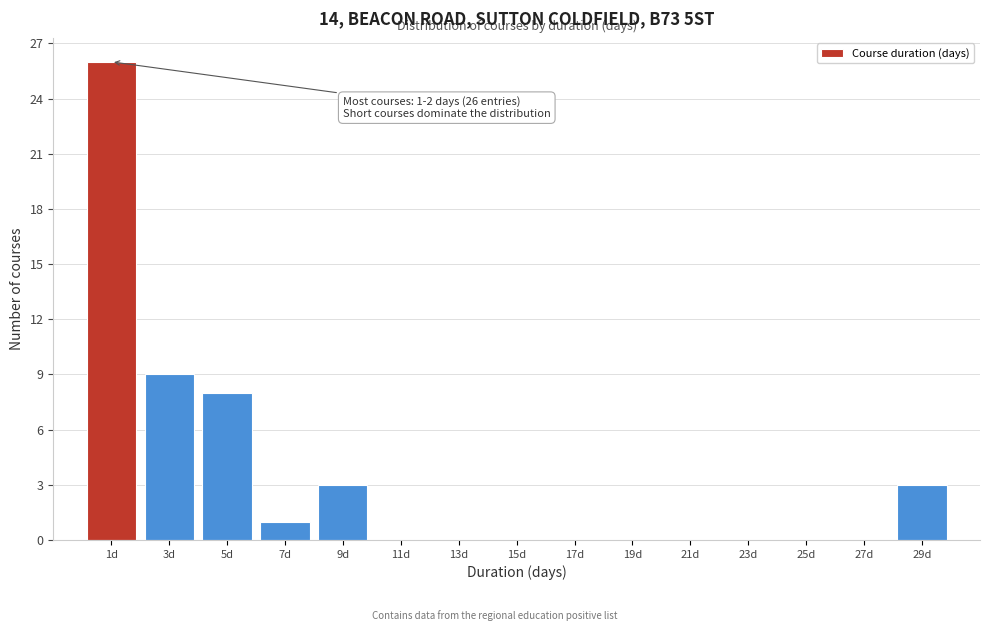

Reading left to right, what are all the values shown in this chart?

1d=26	3d=9	5d=8	7d=1	9d=3	11d=0	13d=0	15d=0	17d=0	19d=0	21d=0	23d=0	25d=0	27d=0	29d=3